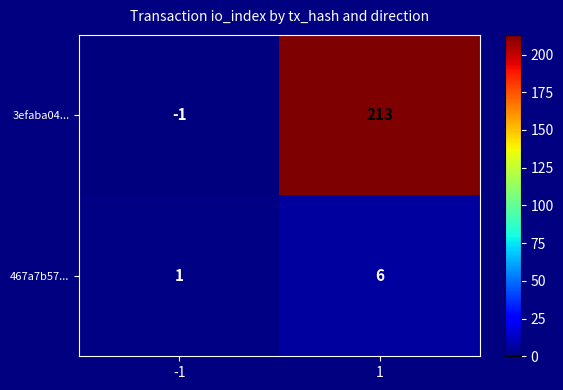

Rank the series by their average value, from highest to lowest.

3efaba04..., 467a7b57...